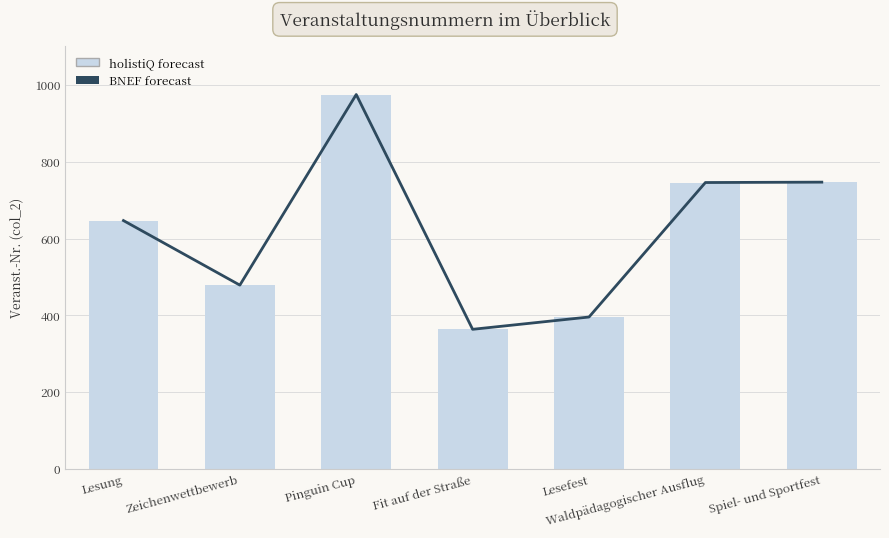

Reading left to right, what are all the values shown in this chart?

BNEF forecast: 647	479	975	364	396	746	747
holistiQ forecast: 647	479	975	364	396	746	747